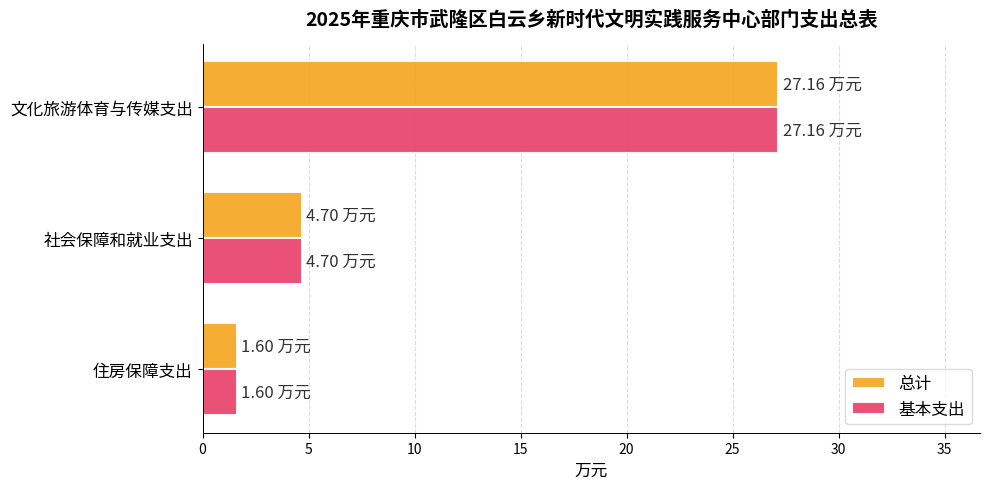

Which category has the highest value in the 基本支出 series?

文化旅游体育与传媒支出